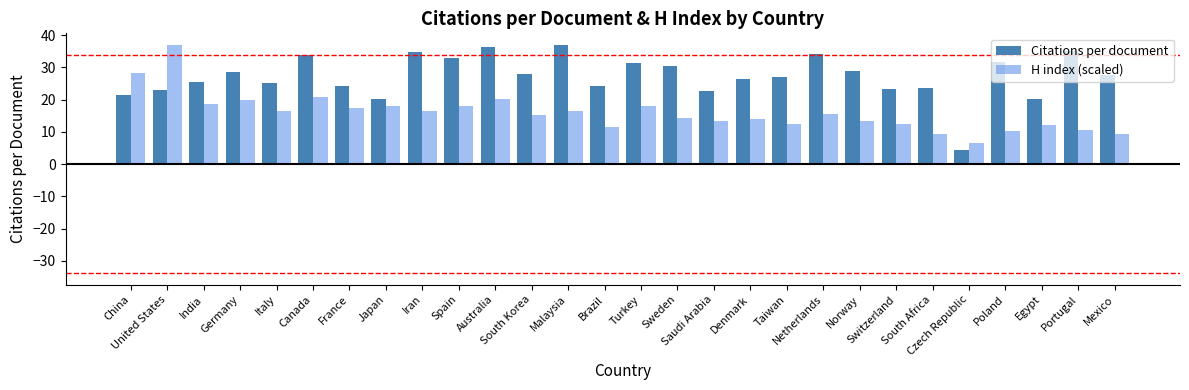

At how many categories does at least one series exceed 11?

27